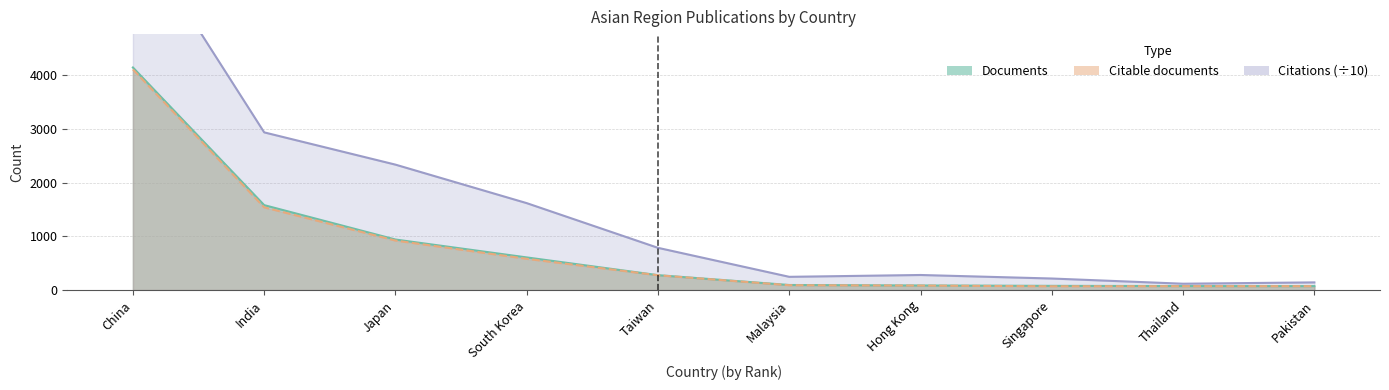

What is the label of the 8th point from the right?

Japan